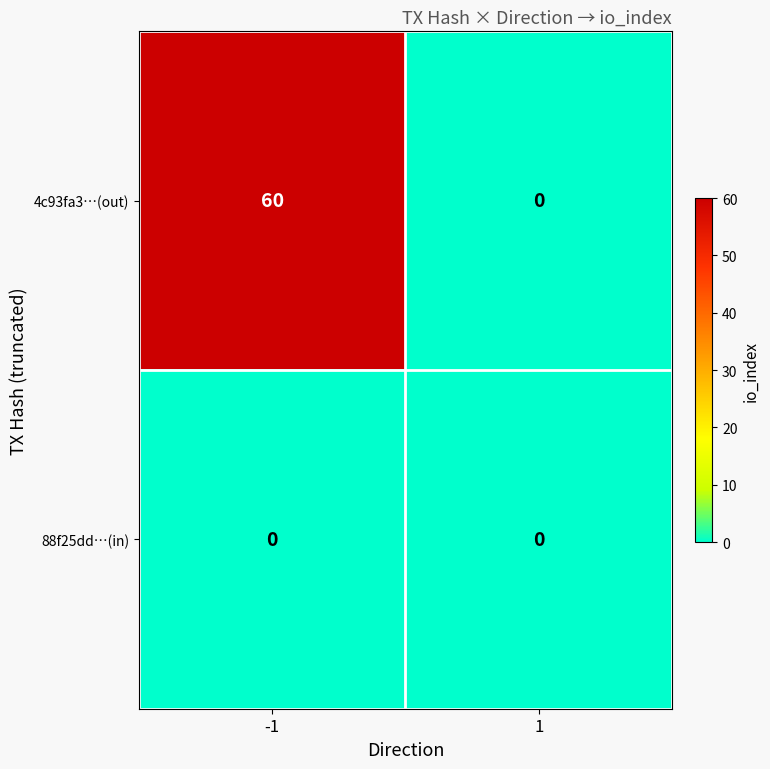

Which series changed the most between -1 and 1?

4c93fa3…(out)